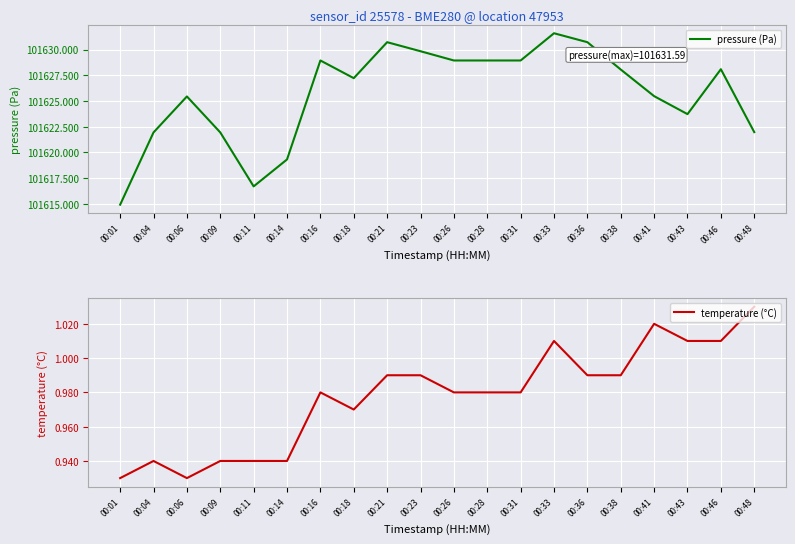

Reading right to left, list all the values displayed in this chart.

pressure (Pa): 00:48=101622.0	00:46=101628.1	00:43=101623.7	00:41=101625.5	00:38=101628.1	00:36=101630.7	00:33=101631.6	00:31=101628.9	00:28=101628.9	00:26=101628.9	00:23=101629.8	00:21=101630.7	00:18=101627.2	00:16=101628.9	00:14=101619.3	00:11=101616.7	00:09=101621.9	00:06=101625.4	00:04=101621.9	00:01=101614.9
temperature (°C): 00:48=1.0	00:46=1.0	00:43=1.0	00:41=1.0	00:38=1.0	00:36=1.0	00:33=1.0	00:31=1.0	00:28=1.0	00:26=1.0	00:23=1.0	00:21=1.0	00:18=1.0	00:16=1.0	00:14=0.9	00:11=0.9	00:09=0.9	00:06=0.9	00:04=0.9	00:01=0.9